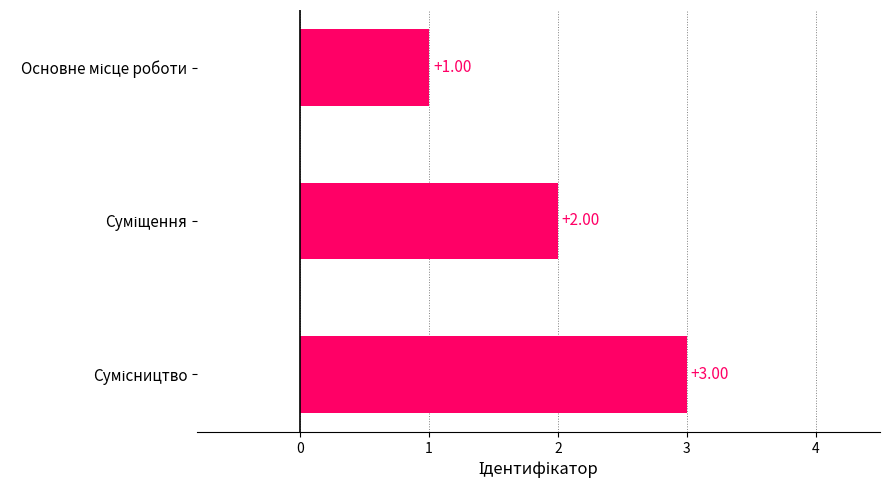

What is the maximum value shown in the chart?

3